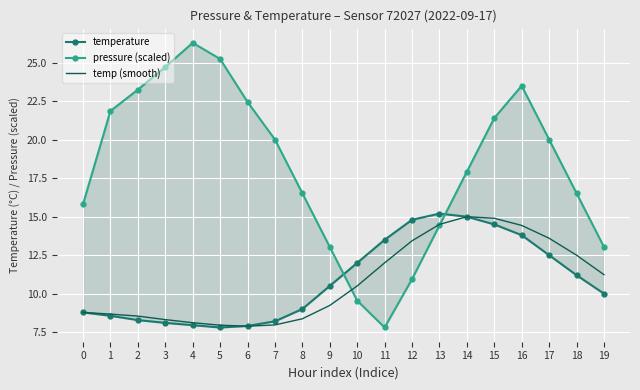

What is the minimum value for temp (smooth)?

7.9